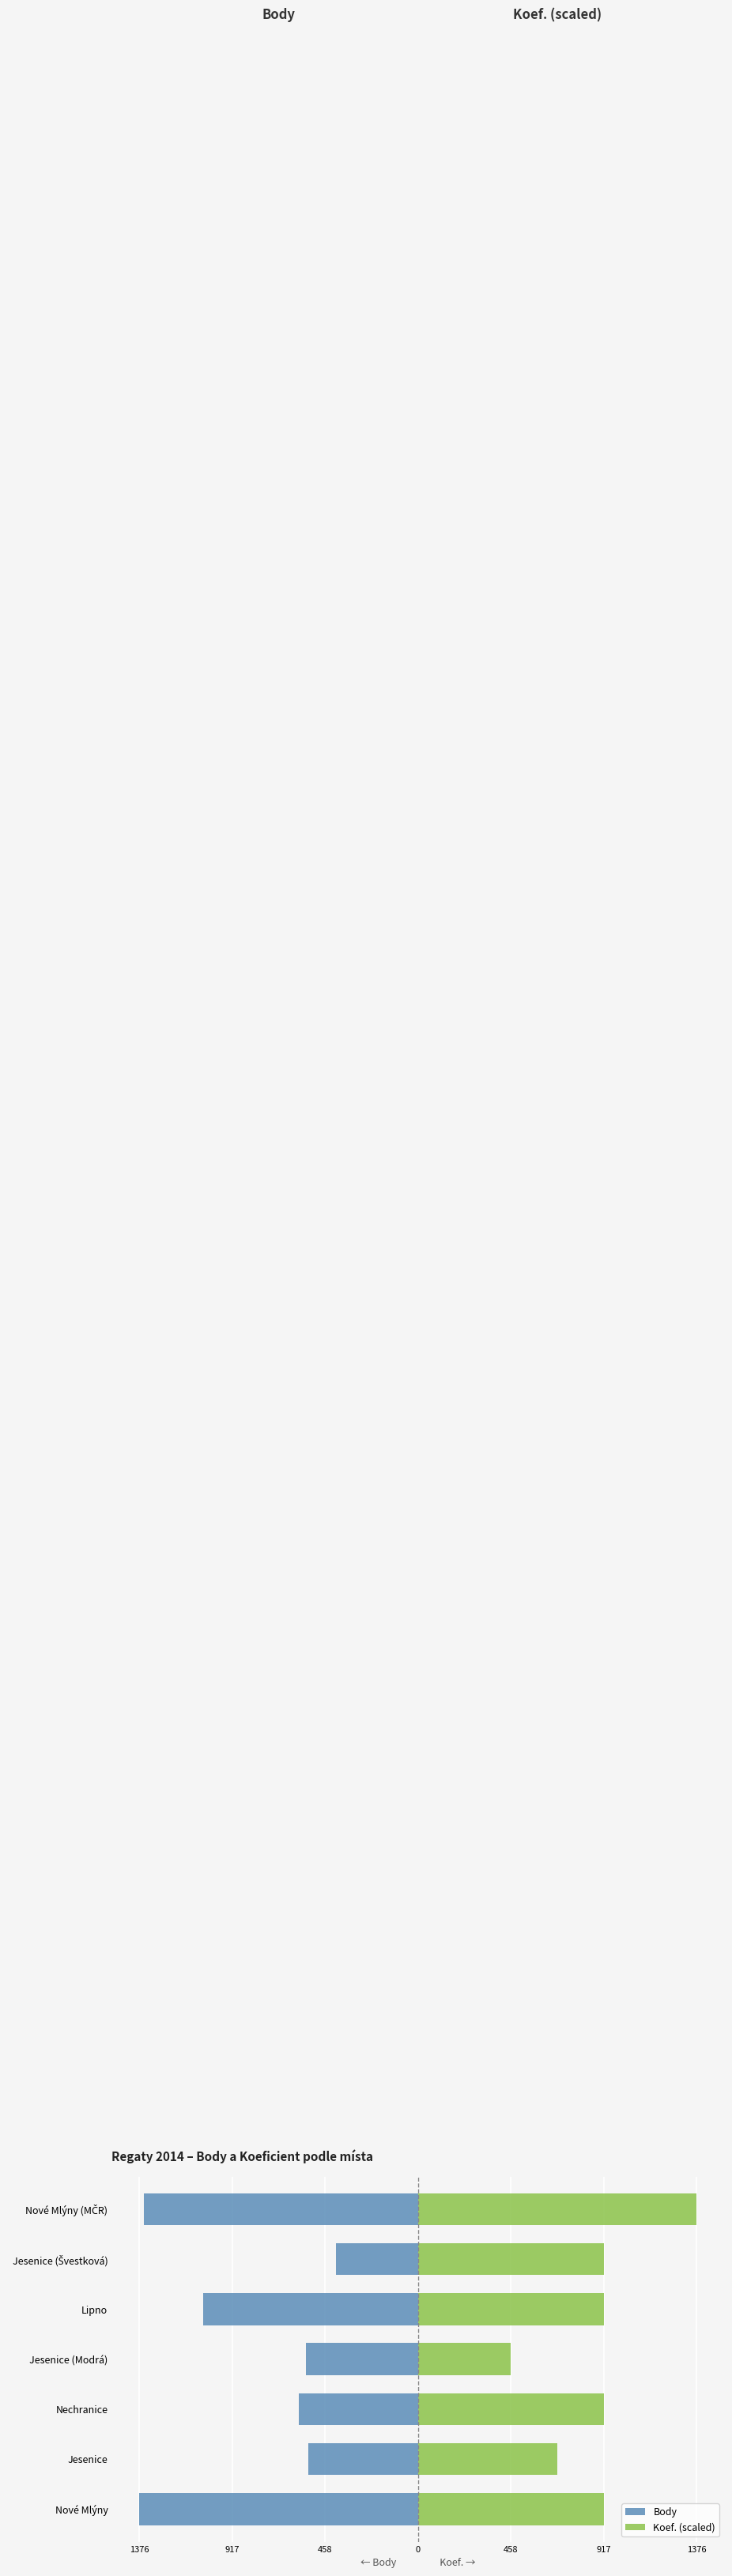

Which series has the largest total across all categories?

Koef. (scaled)